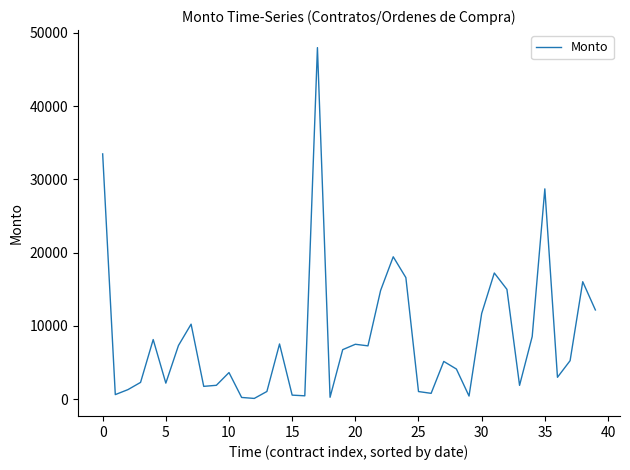

What is the greatest value displayed?

48000.0